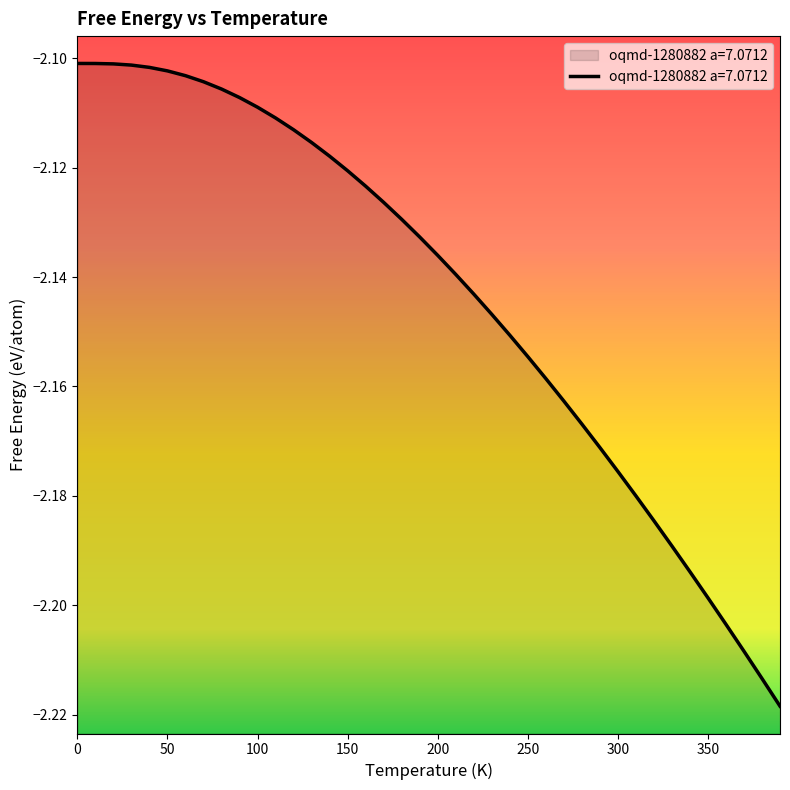

What is the sum of all values?

-85.7